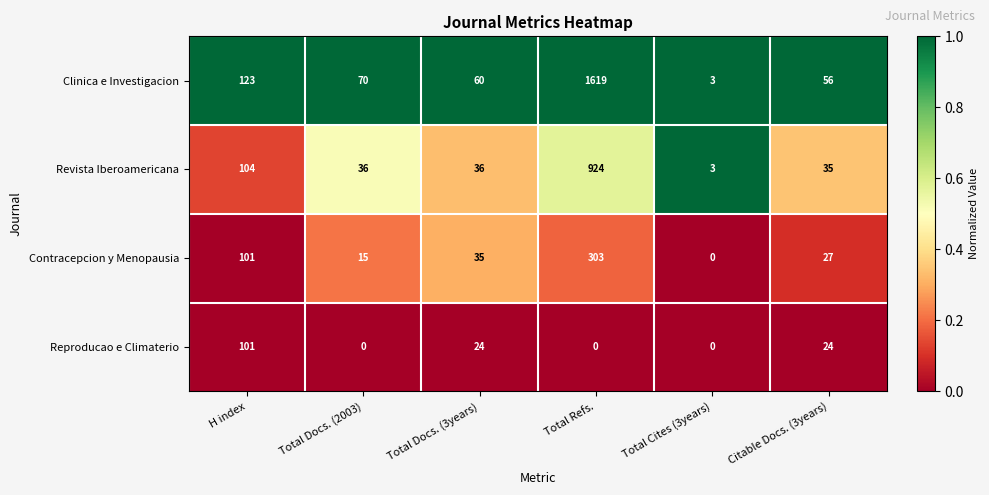

True or false: Reproducao e Climaterio has a value of 101 at H index.

True